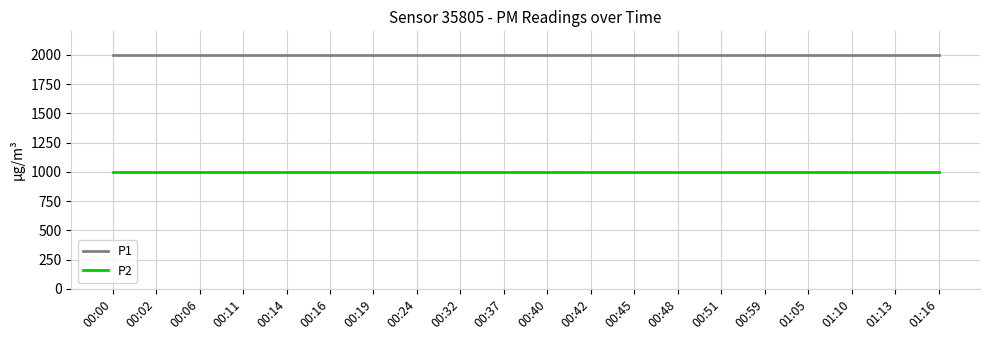

The value of P2 at 00:45 is 999.9. True or false?

True